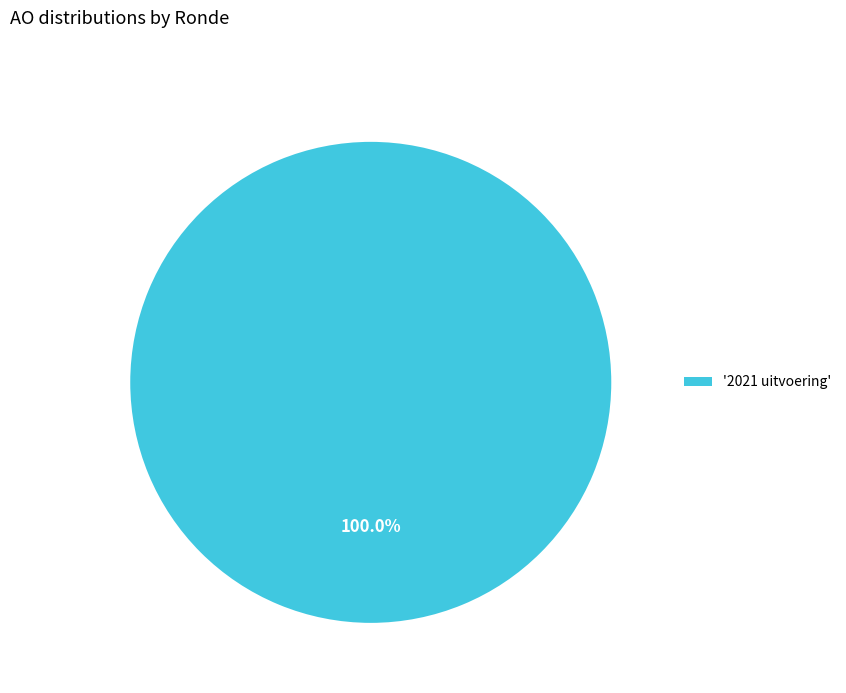

Rank the categories by value from highest to lowest.

'2021 uitvoering'